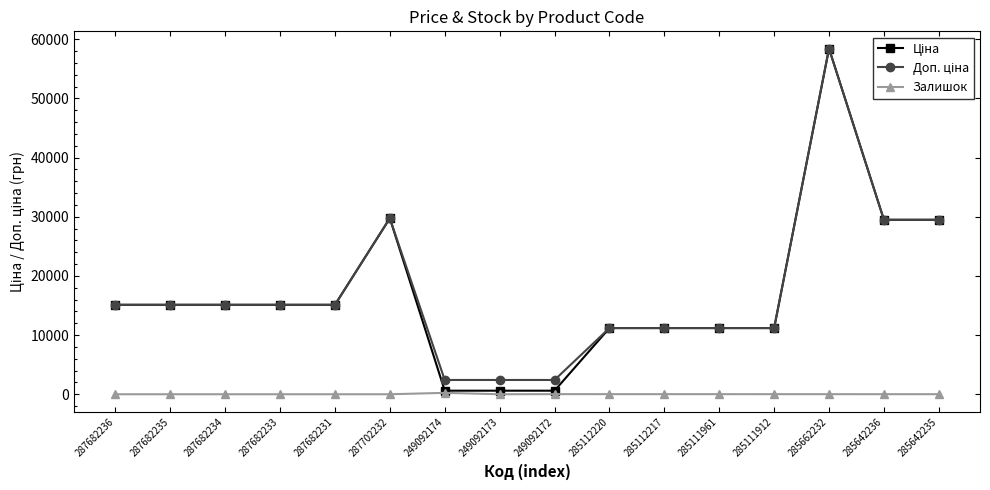

At which category is the sum across all series the highest?

285662232